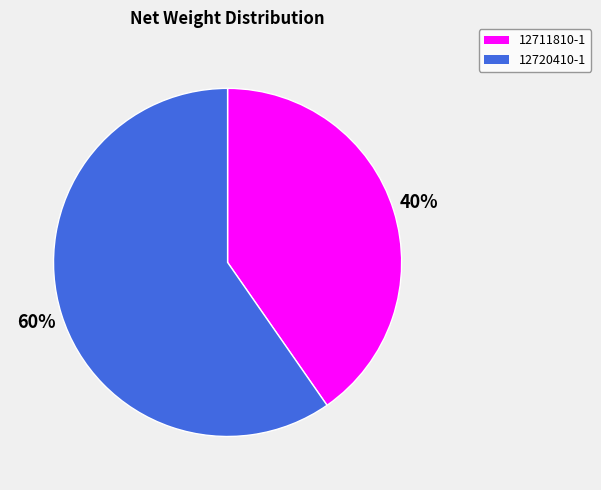

Is it true that 12720410-1 is 60% of the pie?

True